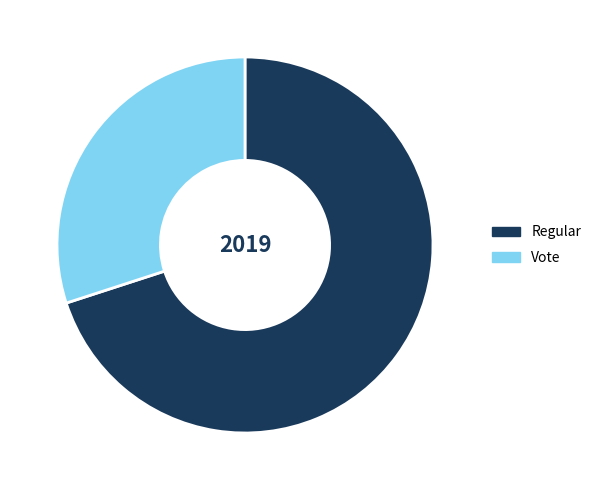

Is the sum of Vote and Regular greater than half?

Yes